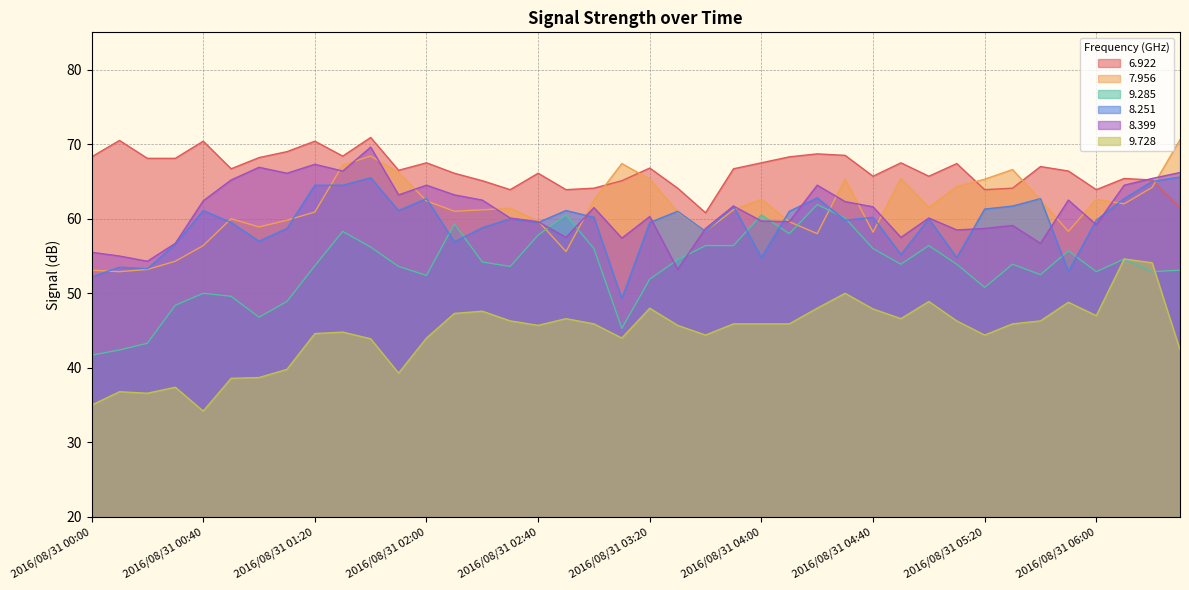

True or false:   7.956 and   6.922 intersect in this chart.

True